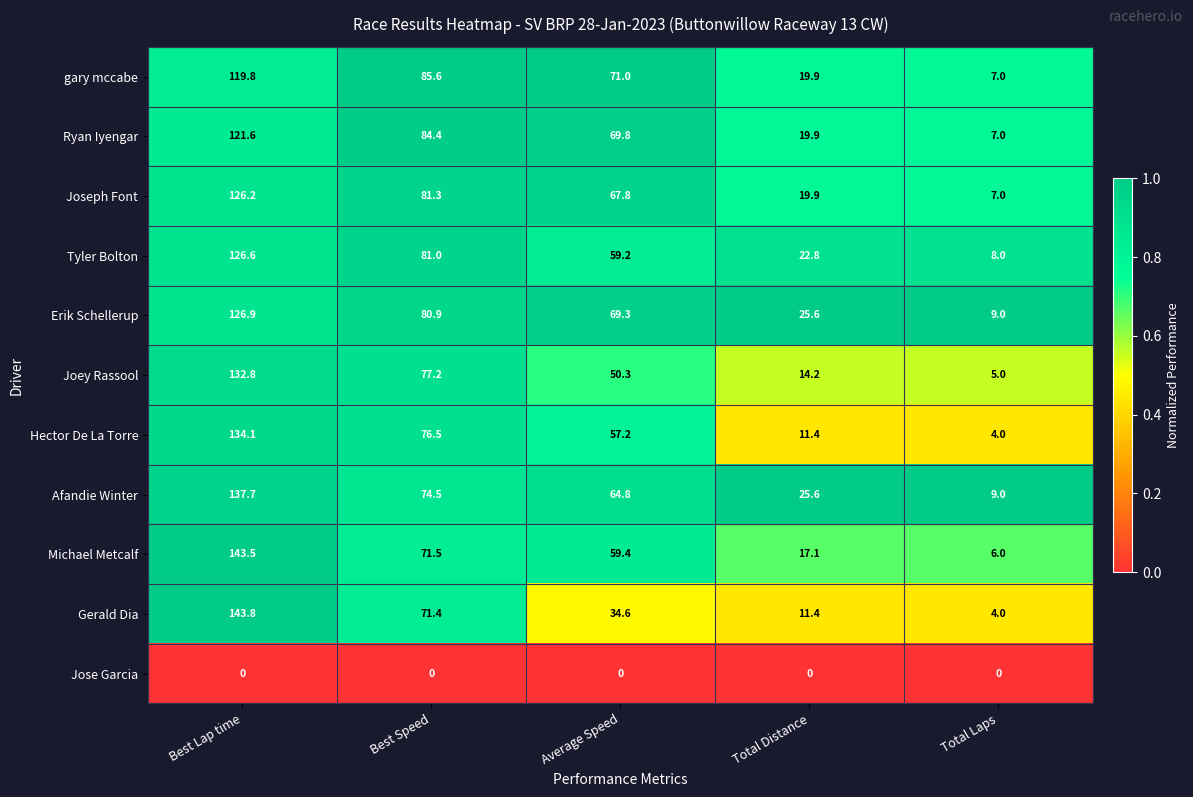

What is the sum of the Afandie Winter values at Average Speed and Best Lap time?

202.5